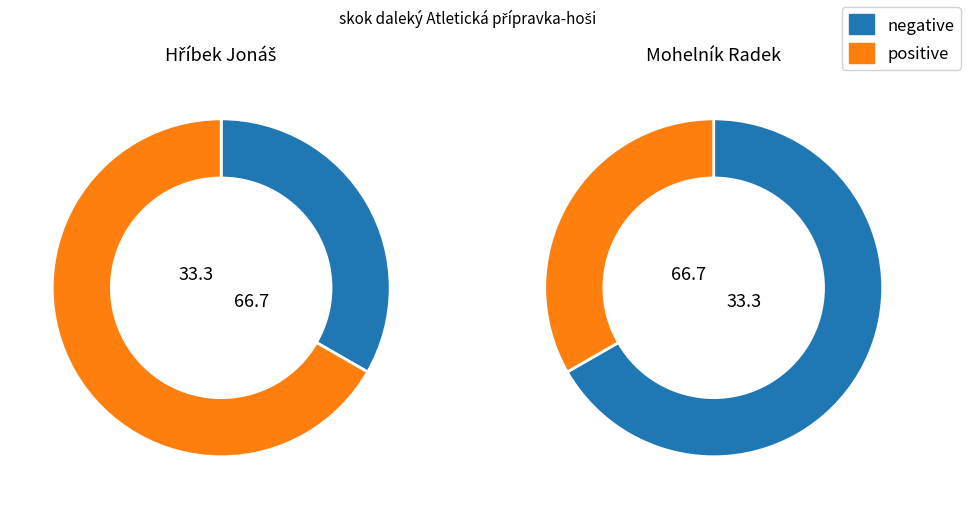

What percentage is NOT represented by Hříbek Jonáš?

66.7%